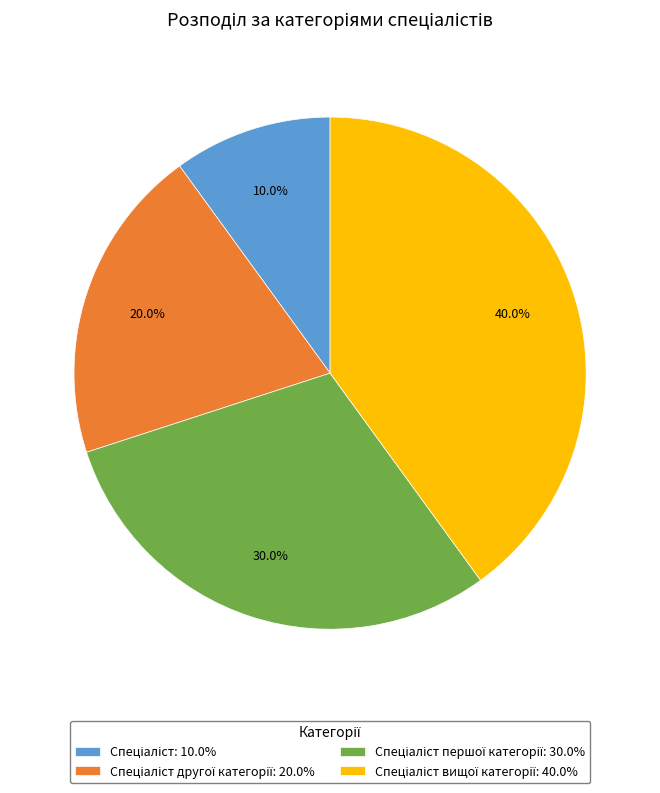

Does any single category account for the majority?

No